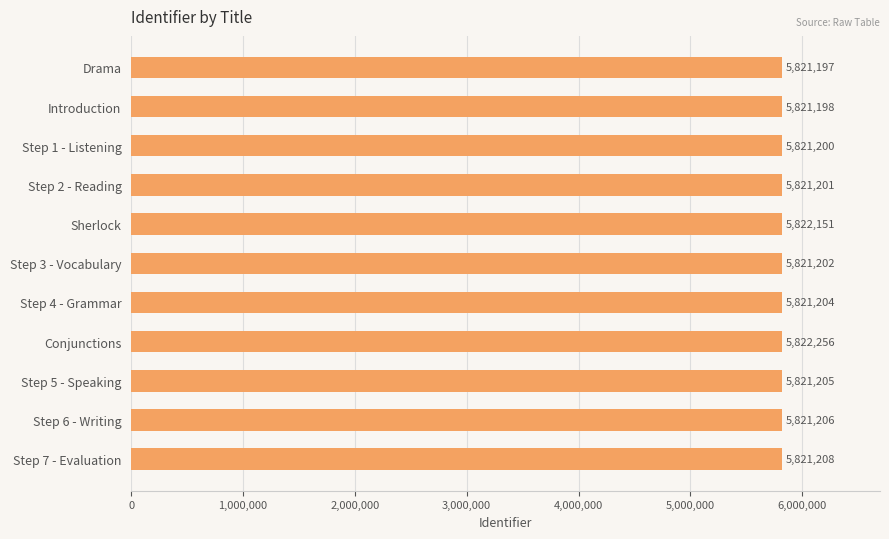

What is the sum of all values?

64035228